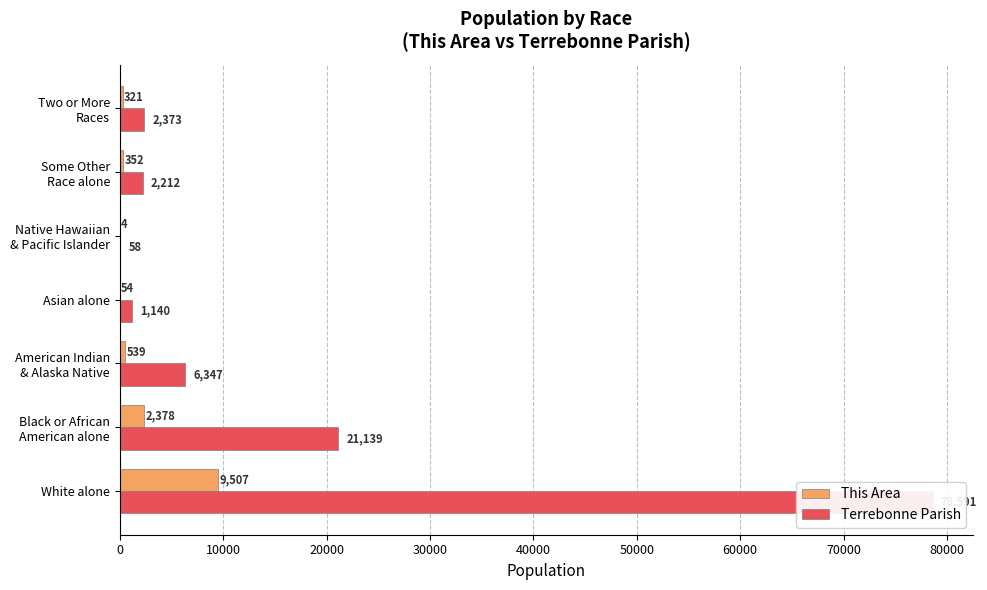

Reading left to right, what are all the values shown in this chart?

This Area: 9507	2378	539	54	4	352	321
Terrebonne Parish: 78591	21139	6347	1140	58	2212	2373